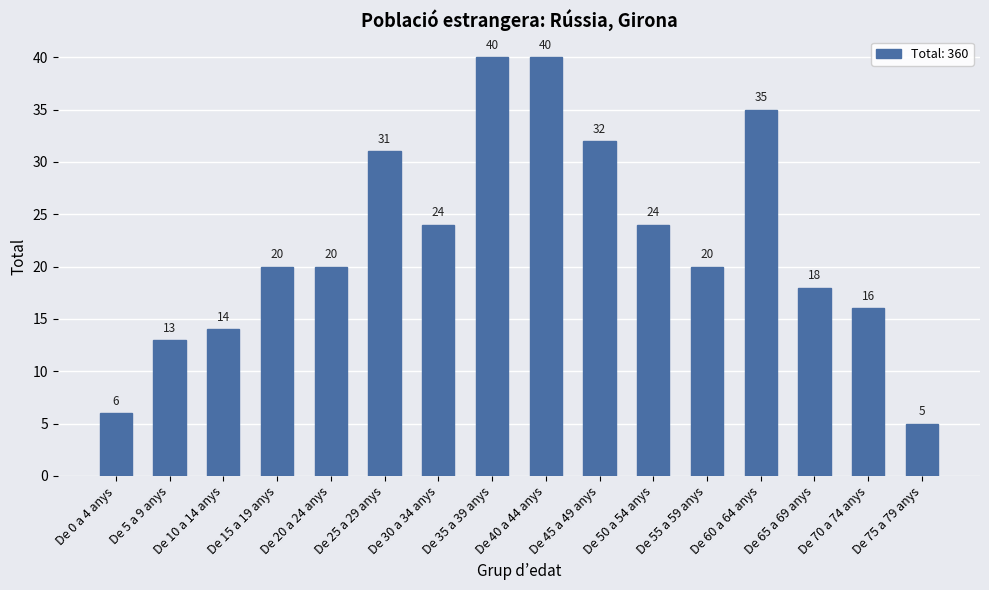

What is the difference between the values at De 15 a 19 anys and De 75 a 79 anys?

15